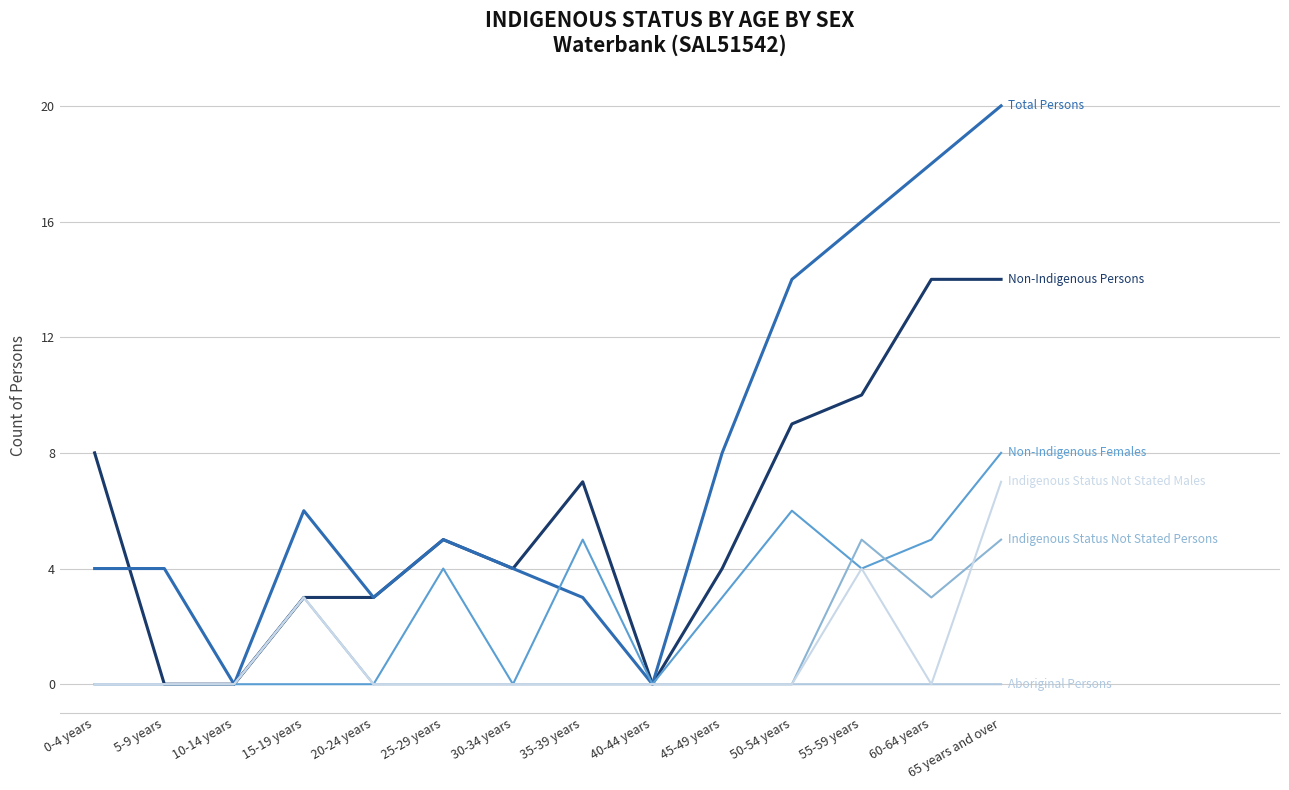

What is the label of the 2nd point from the right?

60-64 years